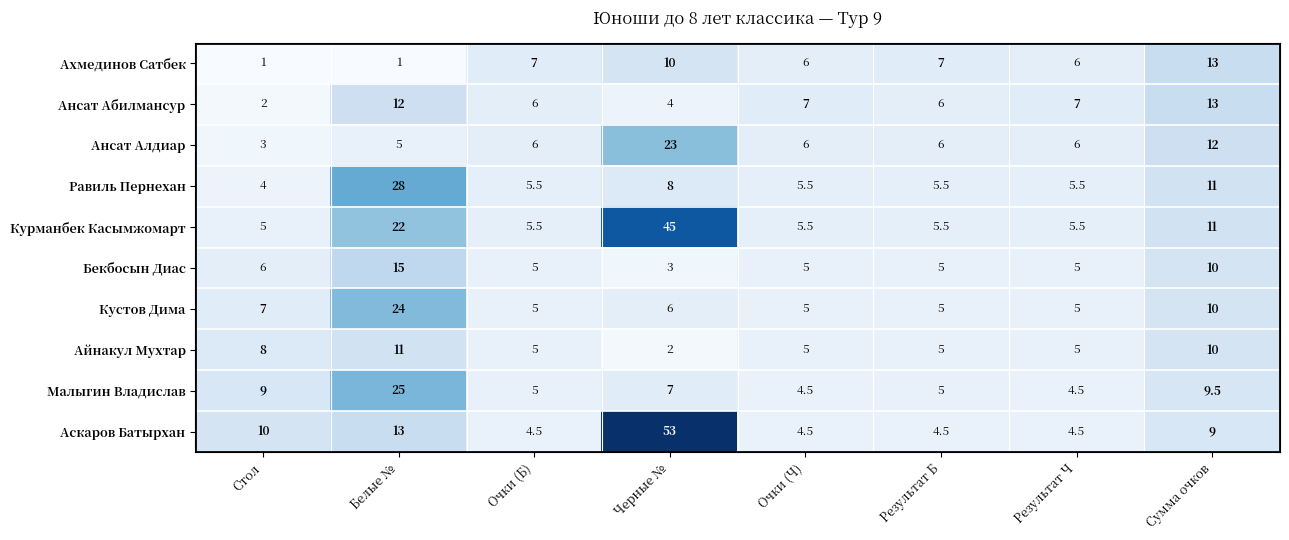

At how many categories does at least one series exceed 20?

2